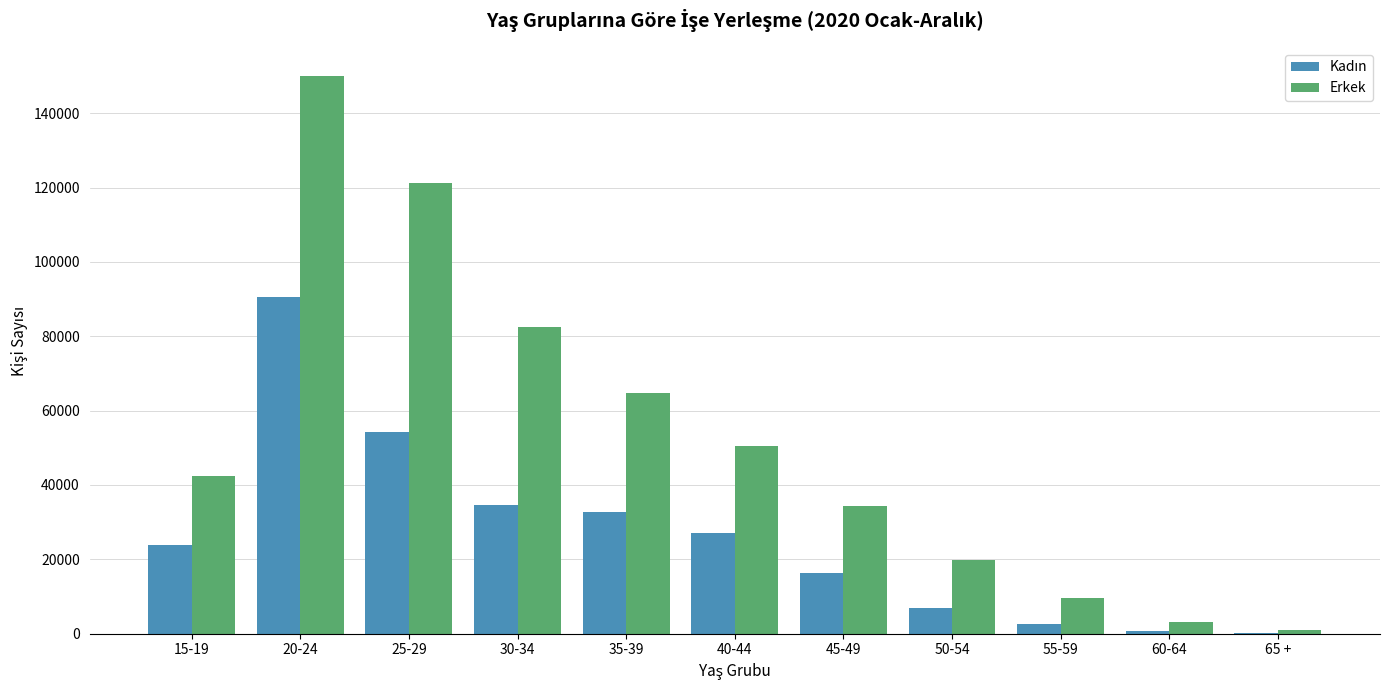

What is the sum of the Erkek values at 45-49 and 30-34?

116848